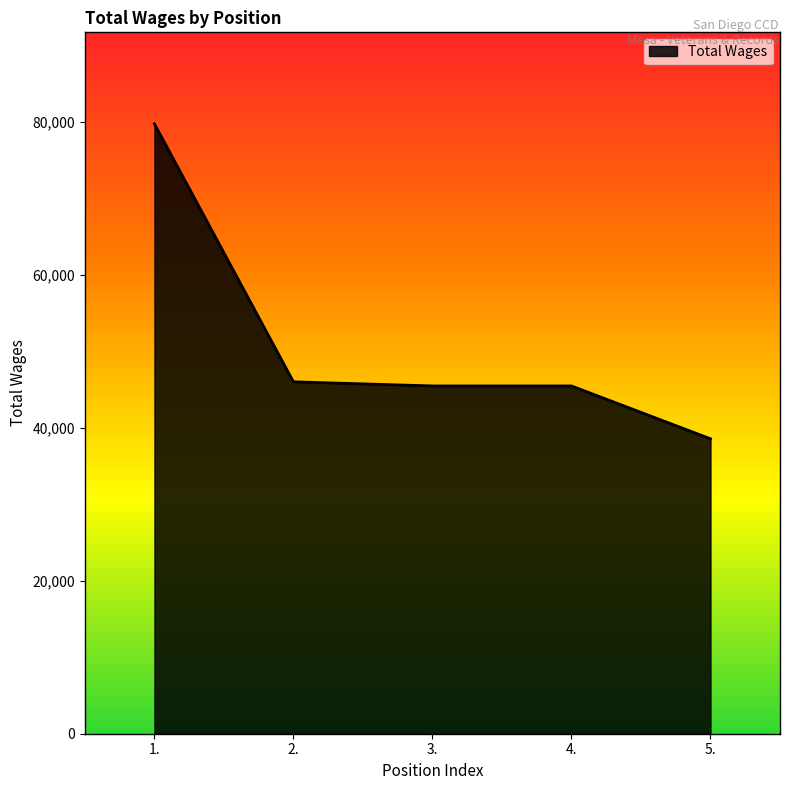

What is the smallest value displayed?

38549